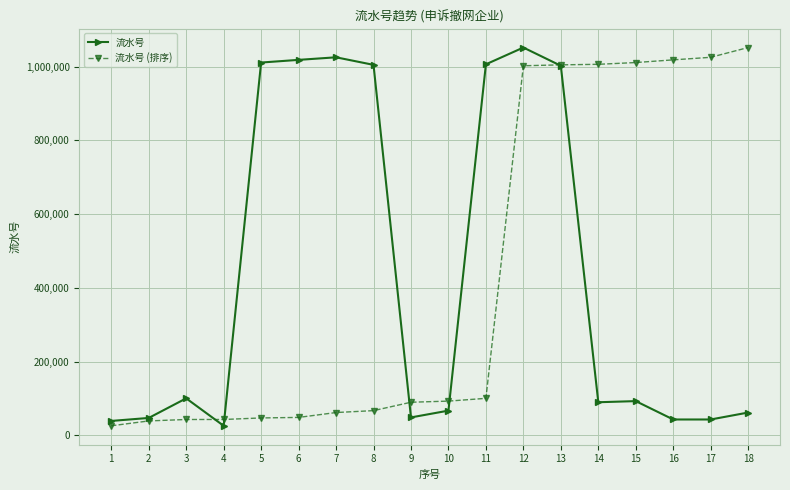

What is the difference between the maximum and second lowest values in the 流水号 (排序) series?

1012725